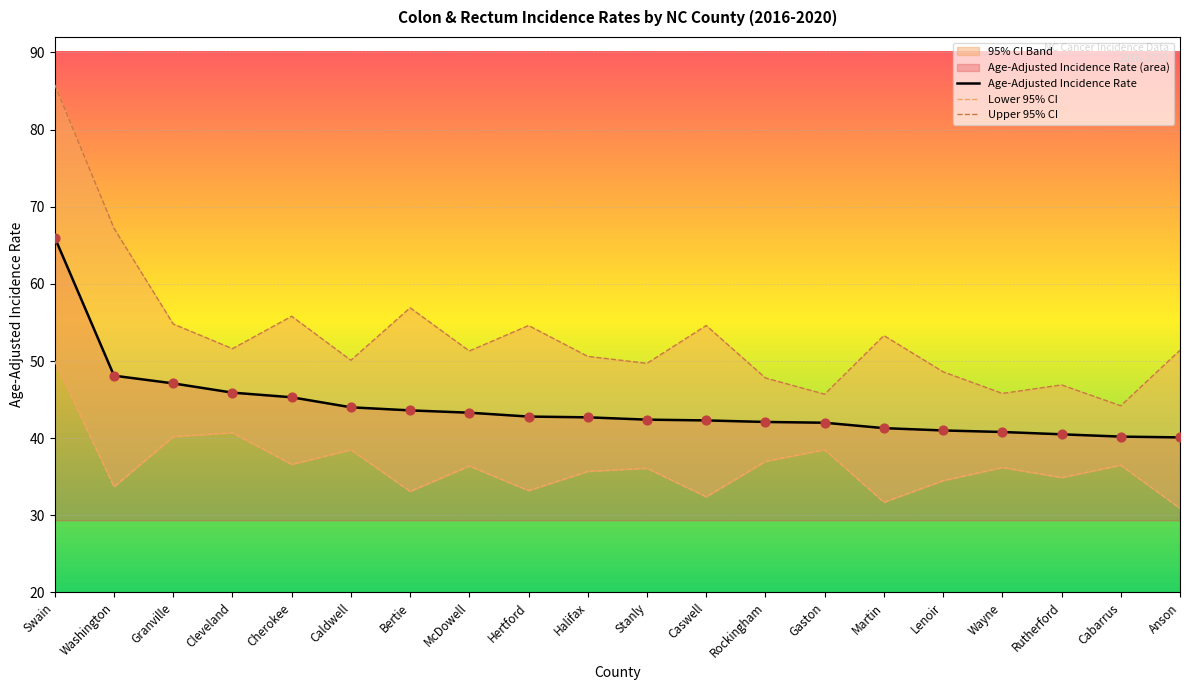

What is the total value across all series at Bertie?

133.6